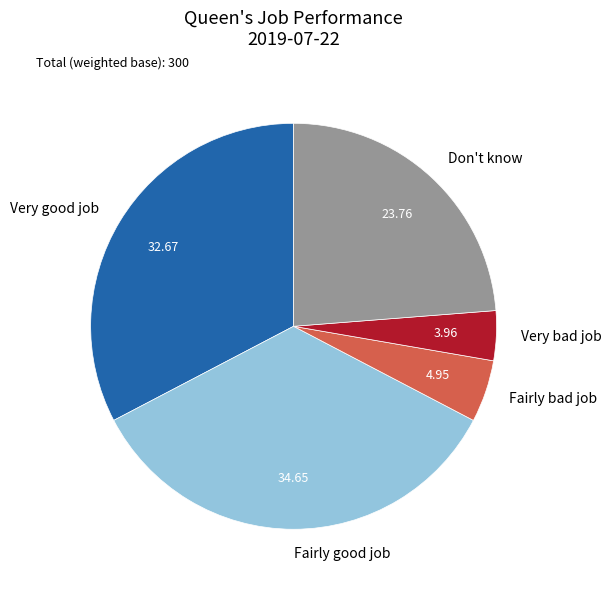

The Fairly good job slice represents 35% of the pie. True or false?

True